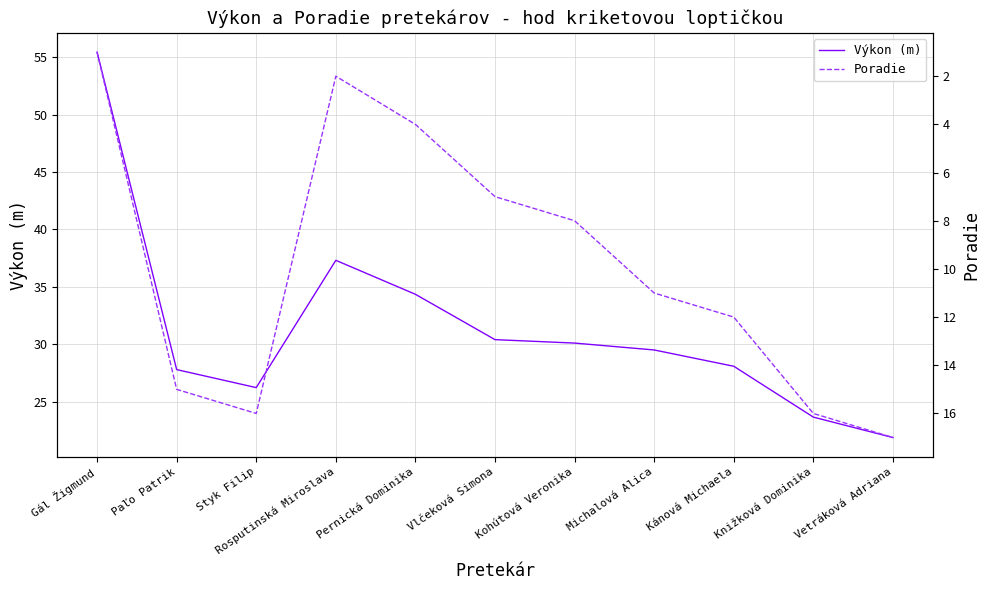

True or false: Výkon (m) and Poradie intersect in this chart.

False